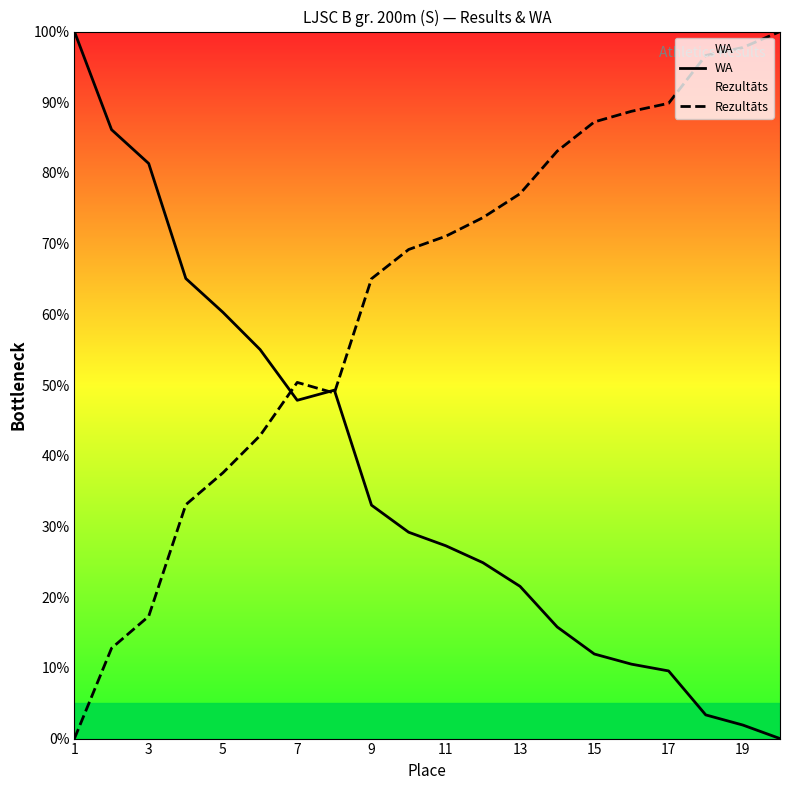

After their last crossing, which series has the higher values: WA or Rezultāts?

Rezultāts